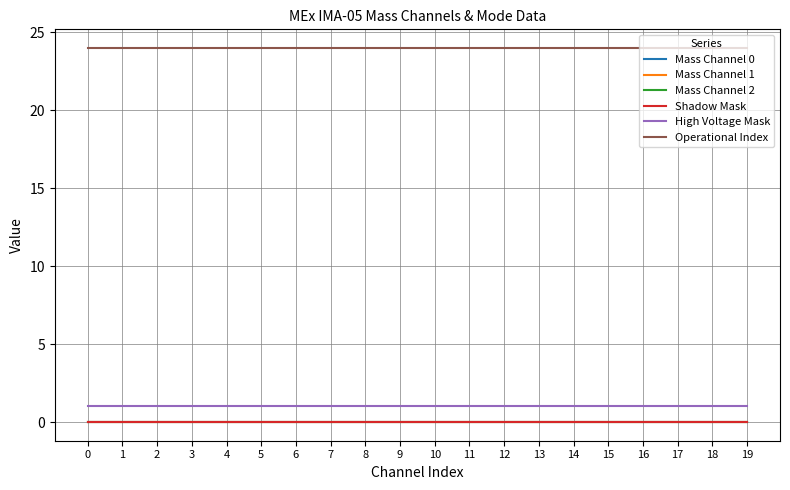

Reading left to right, list all the values displayed in this chart.

Mass Channel 0: 0=0	1=0	2=0	3=0	4=0	5=0	6=0	7=0	8=0	9=0	10=0	11=0	12=0	13=0	14=0	15=0	16=0	17=0	18=0	19=0
Mass Channel 1: 0=0	1=0	2=0	3=0	4=0	5=0	6=0	7=0	8=0	9=0	10=0	11=0	12=0	13=0	14=0	15=0	16=0	17=0	18=0	19=0
Mass Channel 2: 0=0	1=0	2=0	3=0	4=0	5=0	6=0	7=0	8=0	9=0	10=0	11=0	12=0	13=0	14=0	15=0	16=0	17=0	18=0	19=0
Shadow Mask: 0=0	1=0	2=0	3=0	4=0	5=0	6=0	7=0	8=0	9=0	10=0	11=0	12=0	13=0	14=0	15=0	16=0	17=0	18=0	19=0
High Voltage Mask: 0=1	1=1	2=1	3=1	4=1	5=1	6=1	7=1	8=1	9=1	10=1	11=1	12=1	13=1	14=1	15=1	16=1	17=1	18=1	19=1
Operational Index: 0=24	1=24	2=24	3=24	4=24	5=24	6=24	7=24	8=24	9=24	10=24	11=24	12=24	13=24	14=24	15=24	16=24	17=24	18=24	19=24